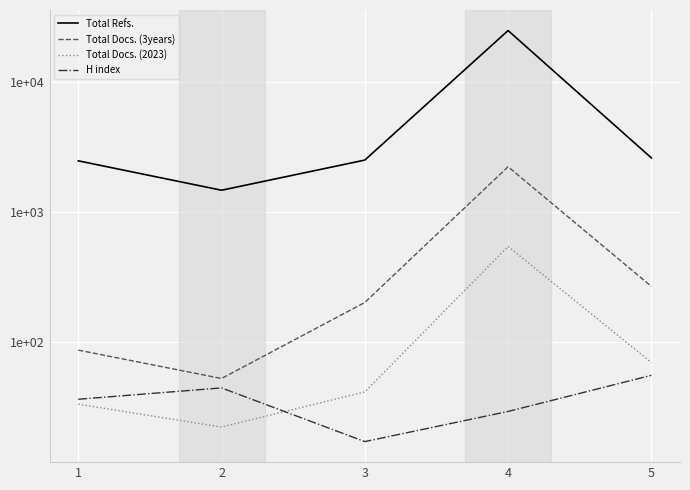

Is the value of Total Docs. (2023) at 2 greater than the value of Total Refs. at 5?

No